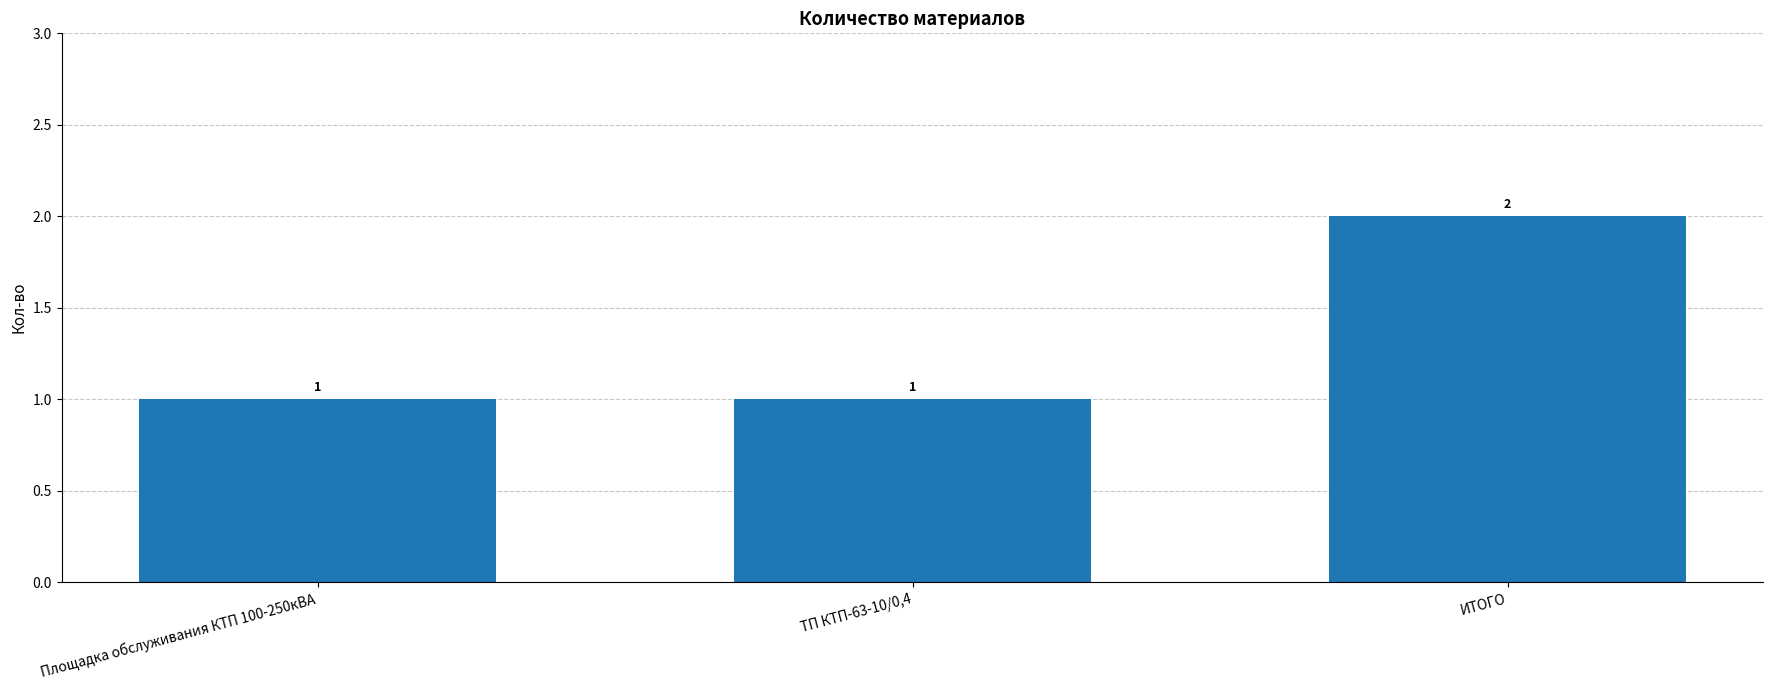

How many values are between 1 and 2?

3